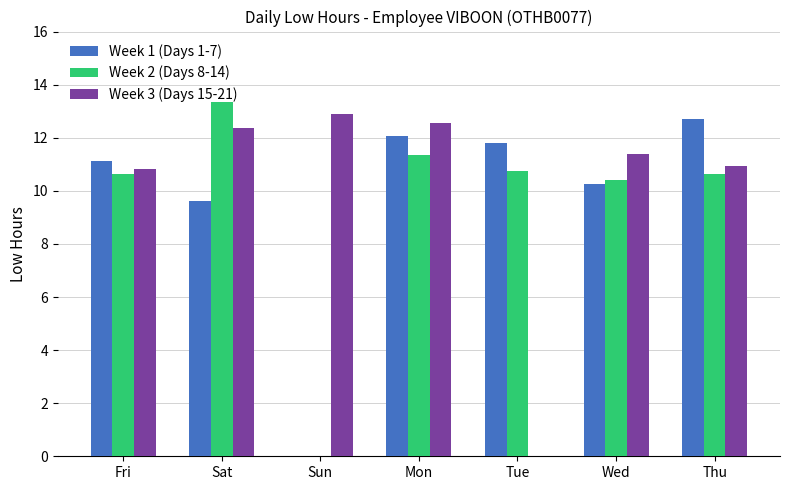

Does the chart contain stacked bars?

No